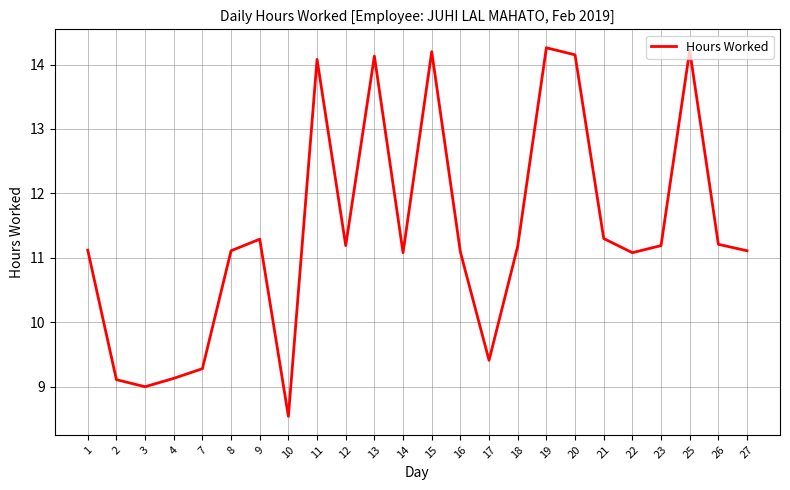

Where does the data first go above 11?

1